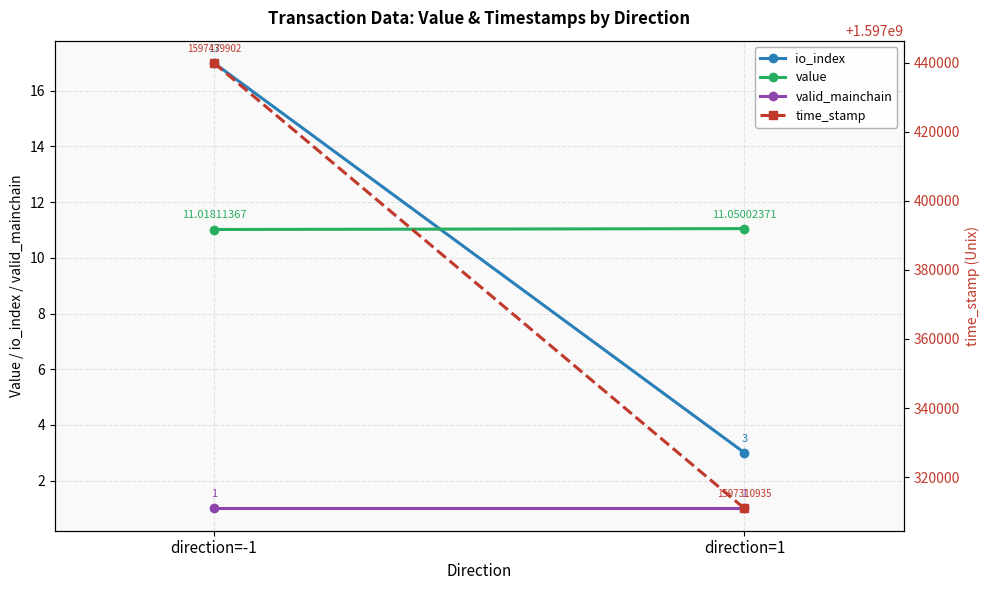

Reading left to right, transcribe all the data shown in this chart.

io_index: 17.0	3.0
value: 11.0	11.1
valid_mainchain: 1.0	1.0
time_stamp: 1597439902.0	1597310935.0